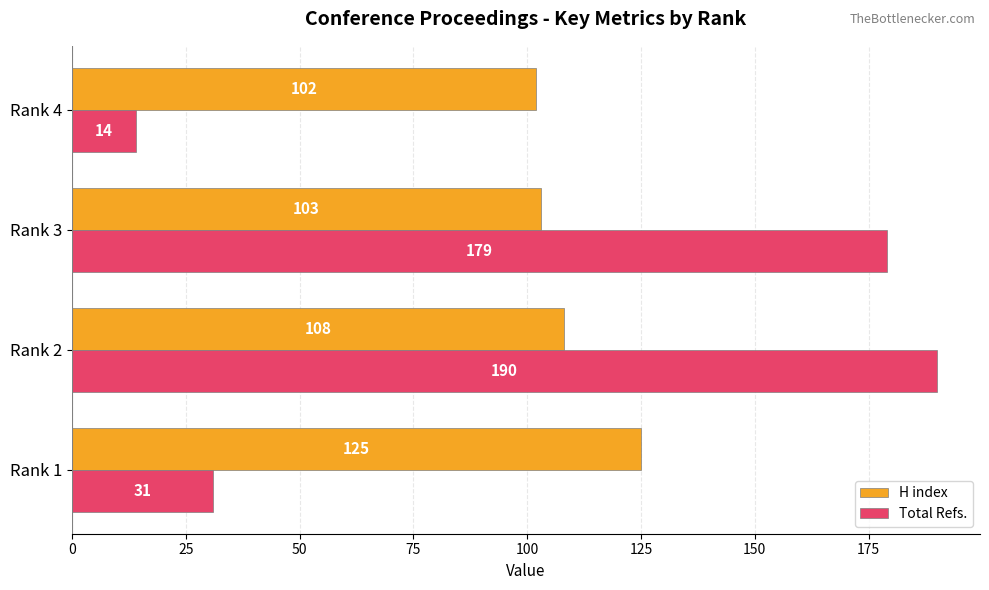

What is the average value of the Total Refs. series?

104